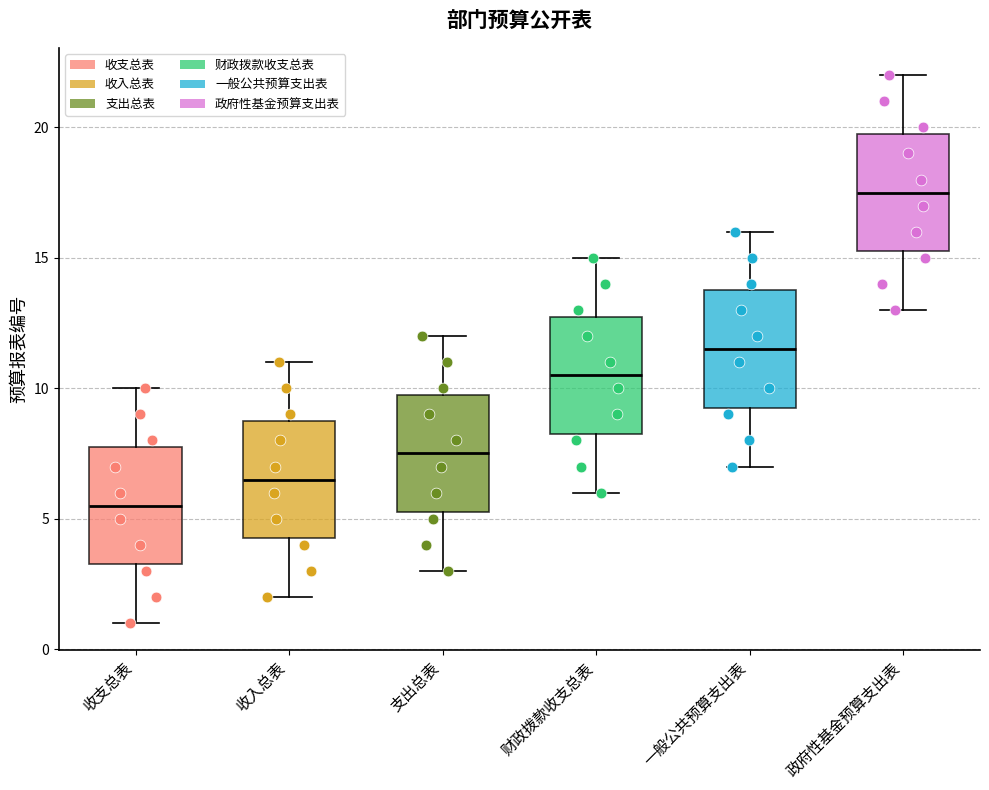

Where is the lower edge of the box for 支出总表 on the y-axis? The values are not printed on the chart, so give them approximately, as read against the axis.

5.5